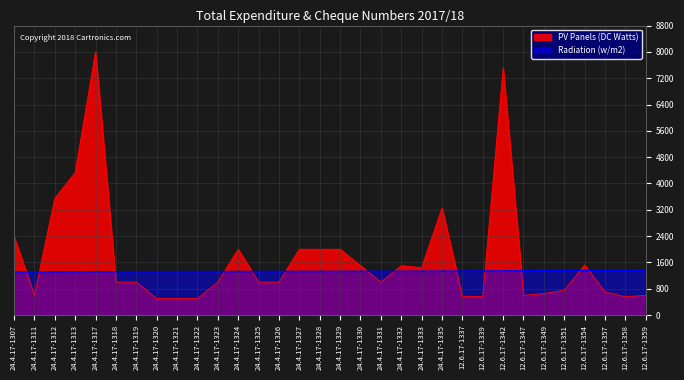

Where is the first local maximum for PV Panels (DC Watts)?

24.4.17-1317